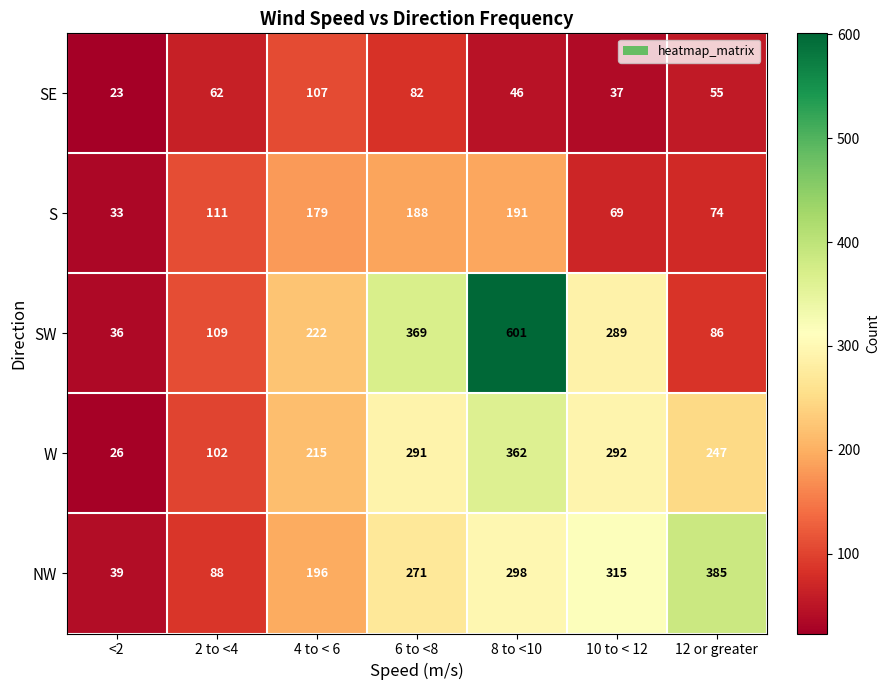

What is the average value of the NW series?

227